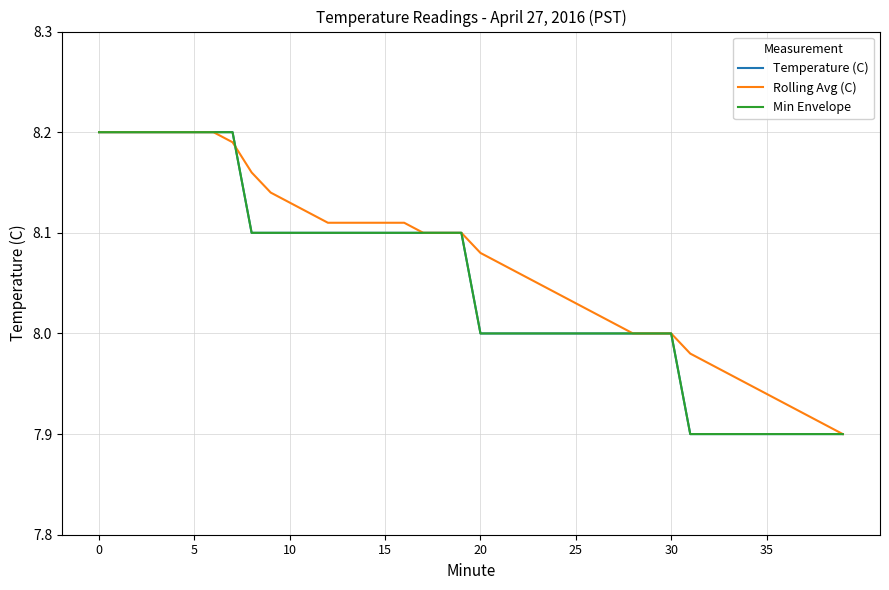

Is this an area chart (filled region under the line)?

No